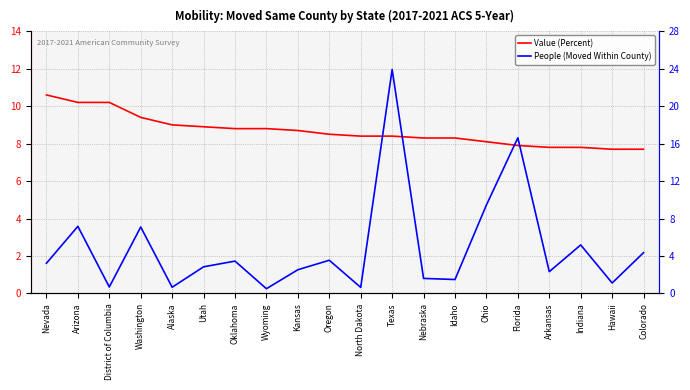

Rank the series at Nevada from highest to lowest value.

Value (Percent), People (Moved Within County)